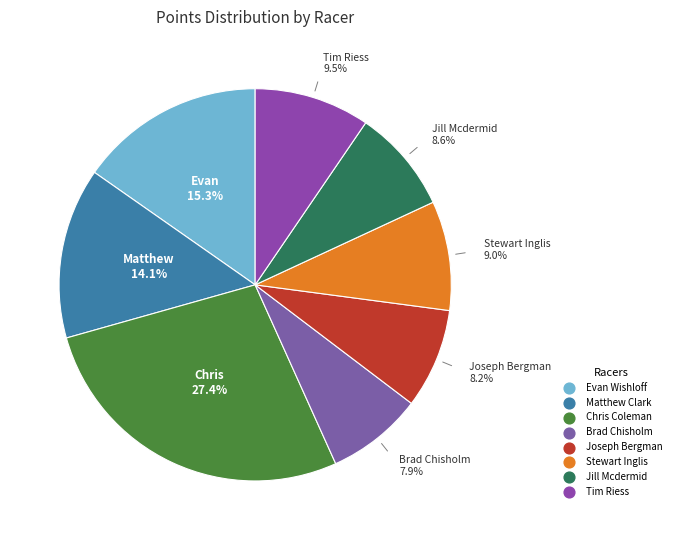

True or false: Tim Riess accounts for 20% of the total.

False